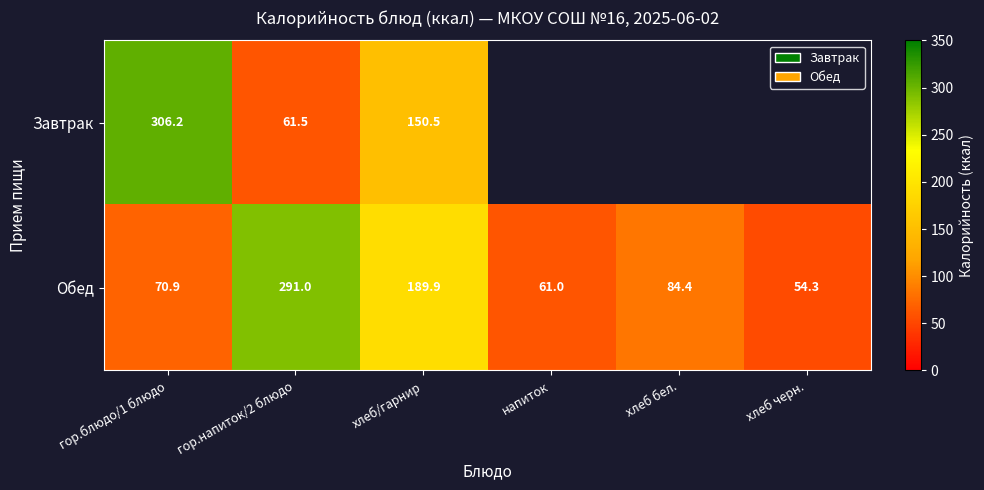

Where is Обед nearest to the value 172?

хлеб/гарнир